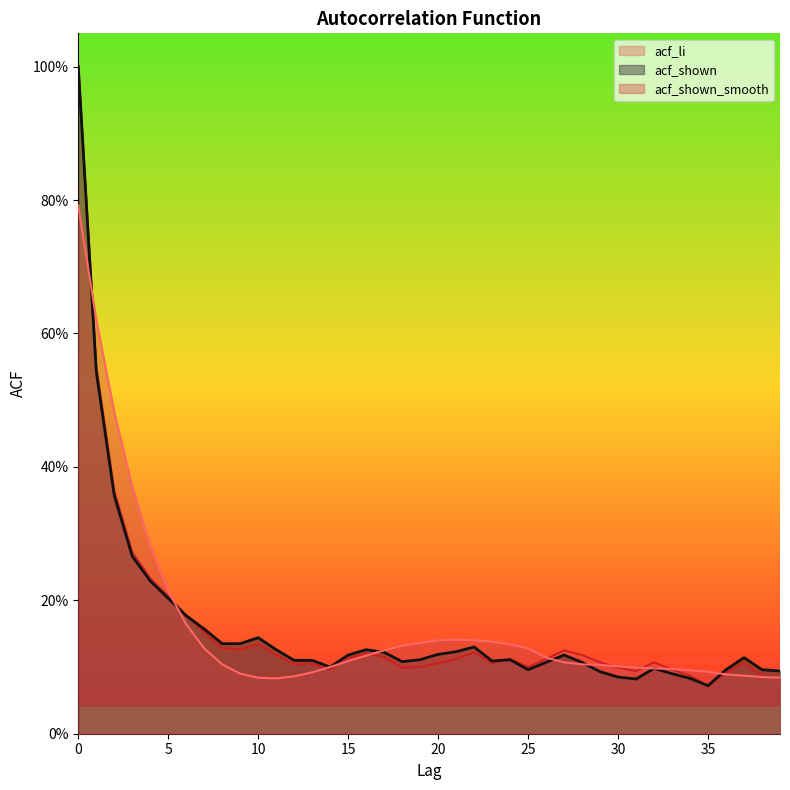

At which label is acf_li closest to 0?

35